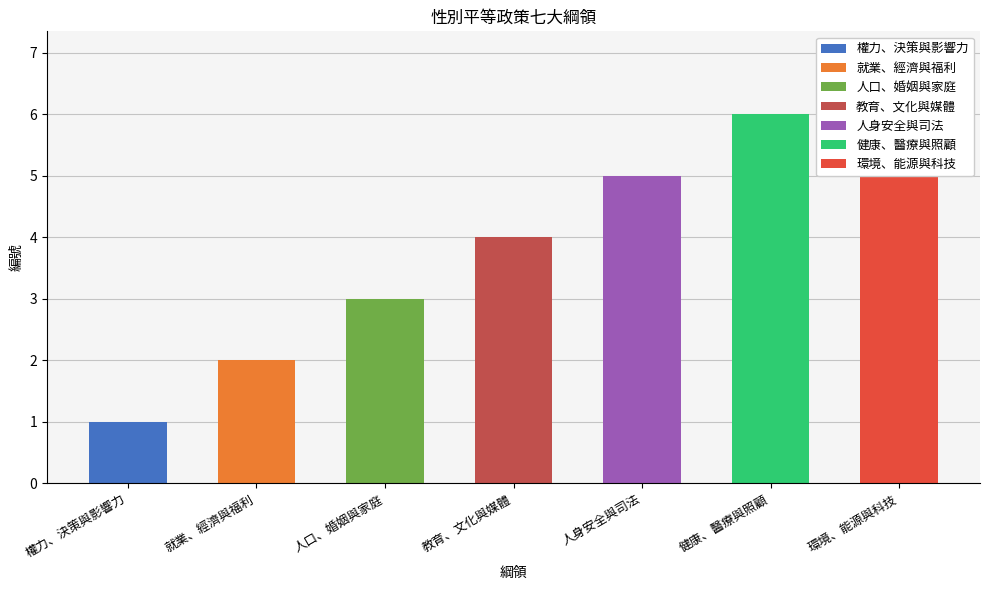

The chart shows a value of 3 at 就業、經濟與福利. True or false?

False